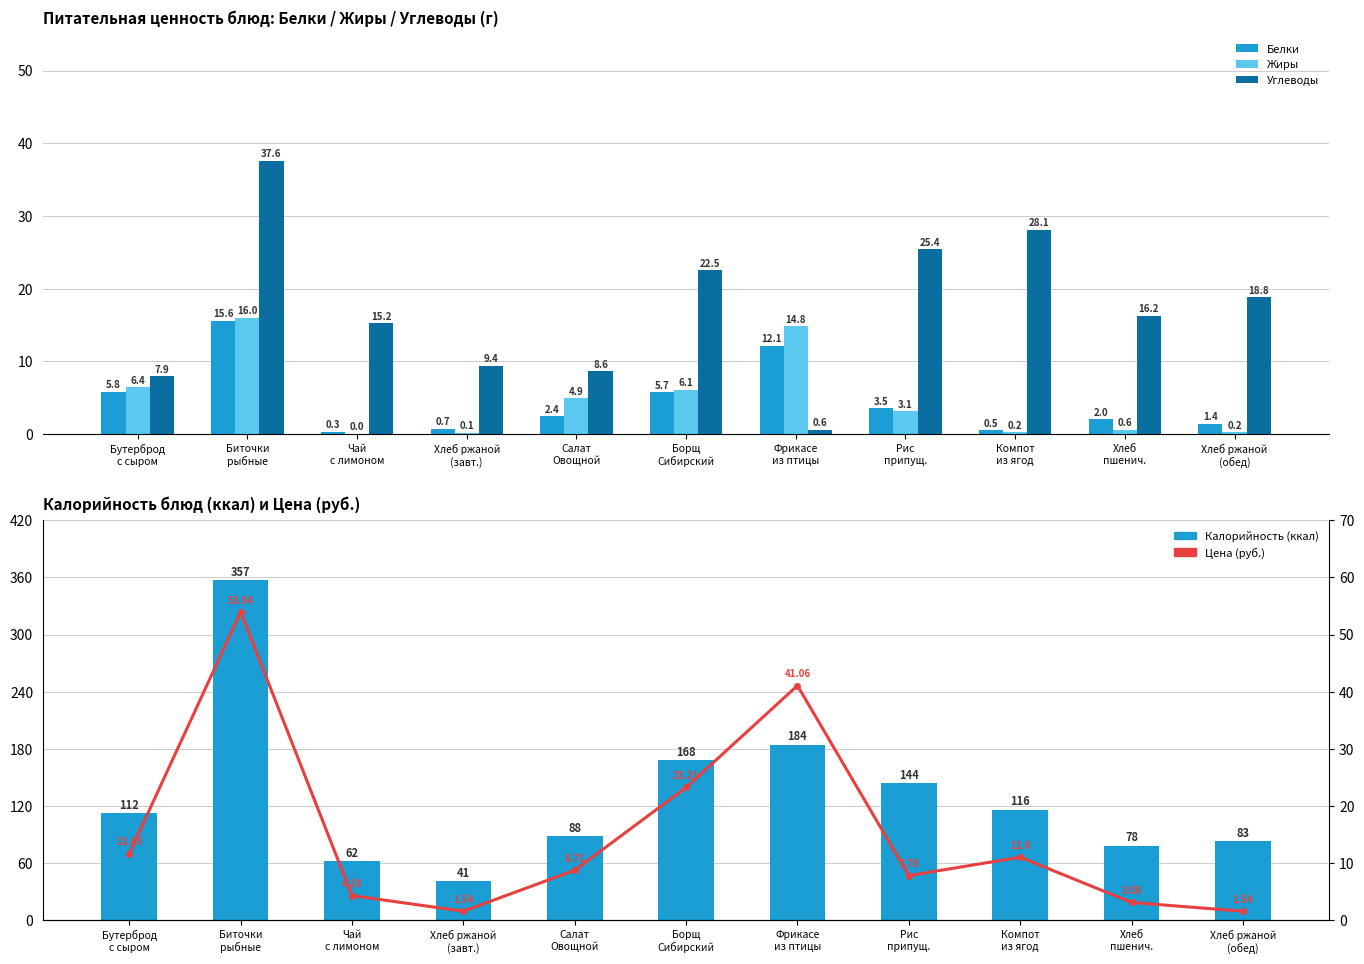

What value does the Углеводы series have at Борщ
Сибирский?

22.5